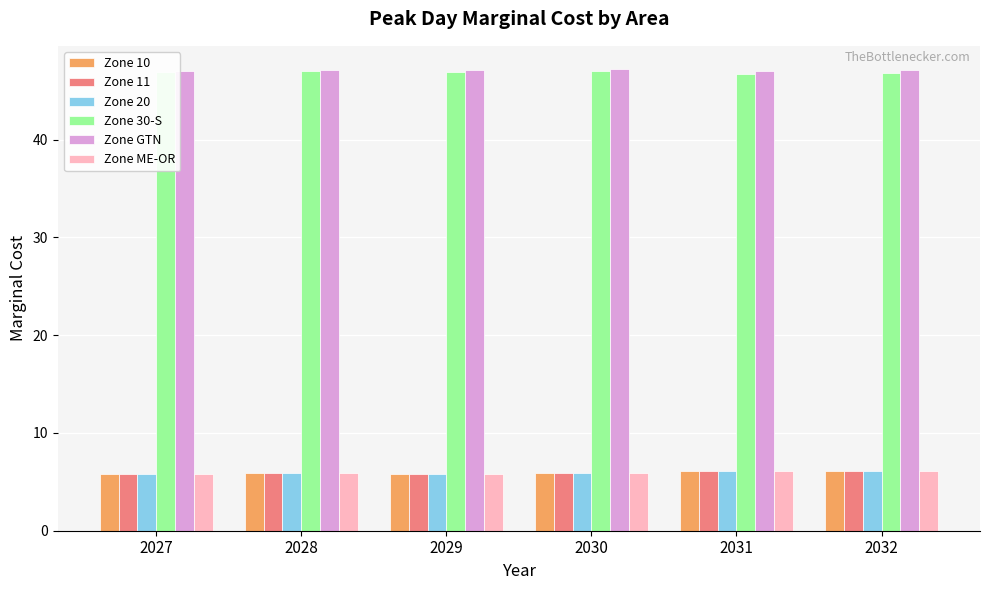

The Zone 20 series shows 3.4 at 2027. True or false?

False